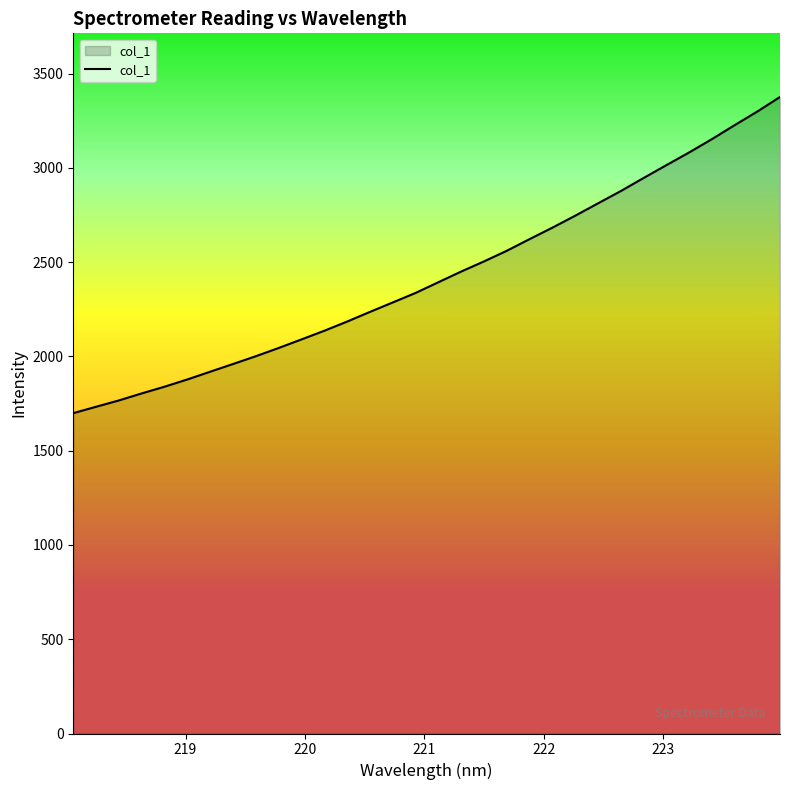

What is the difference between the maximum and minimum values?

1677.0